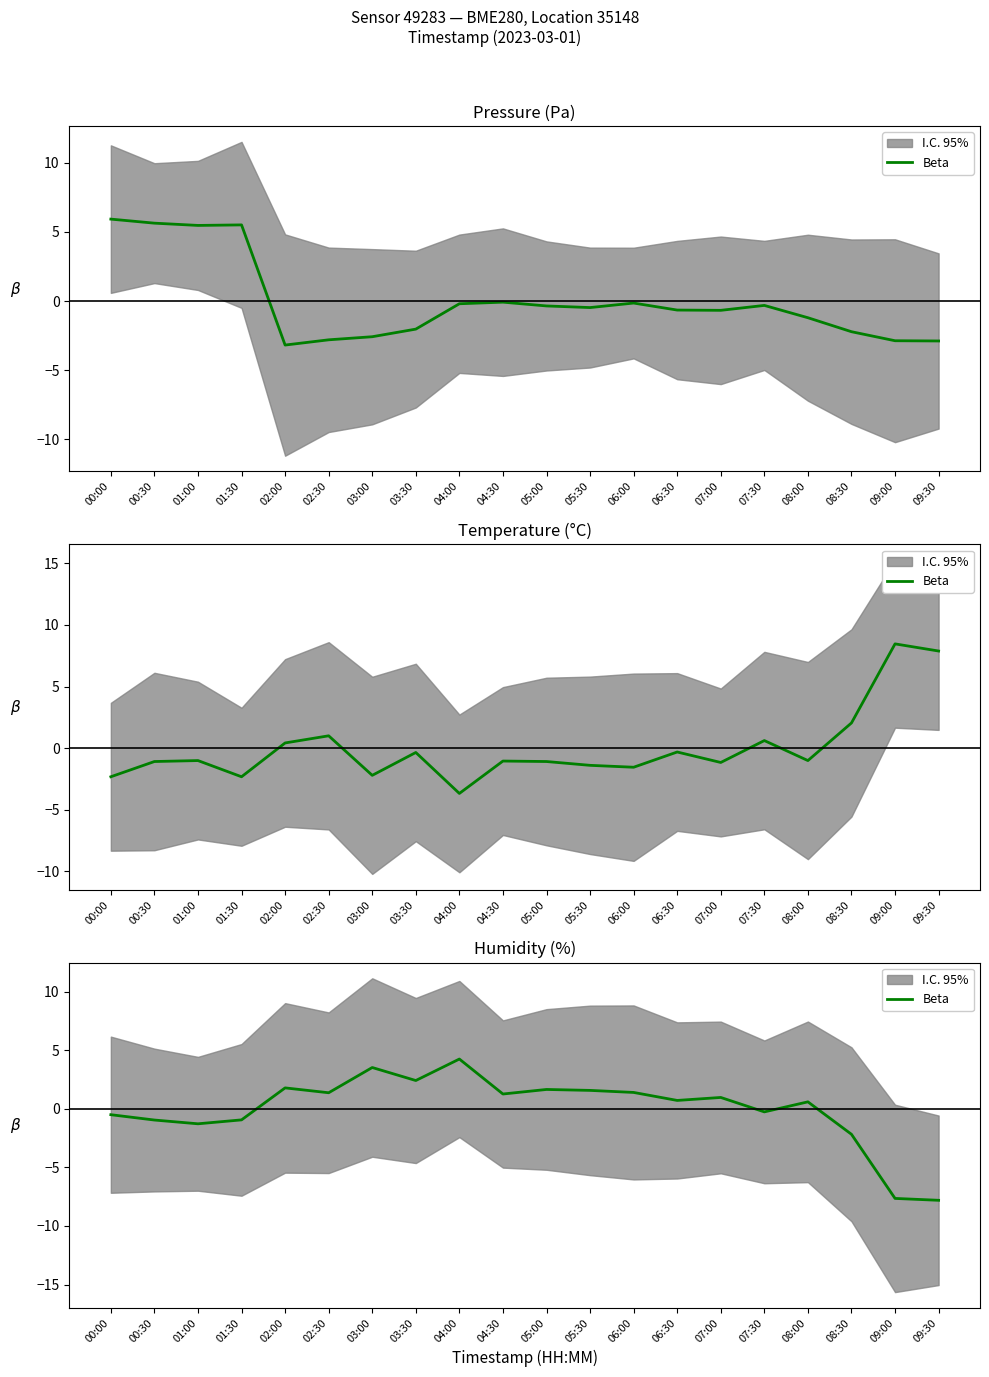

How many points are lower than both their immediate neighbors (excluding endpoints)?

6